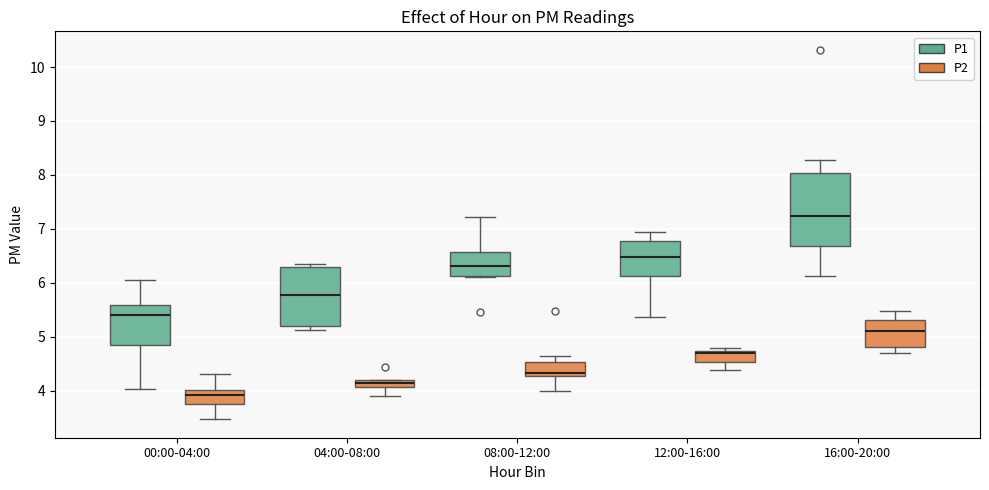

Which box is the tallest, from its lower edge to its upper edge?

16:00-20:00 (P1)